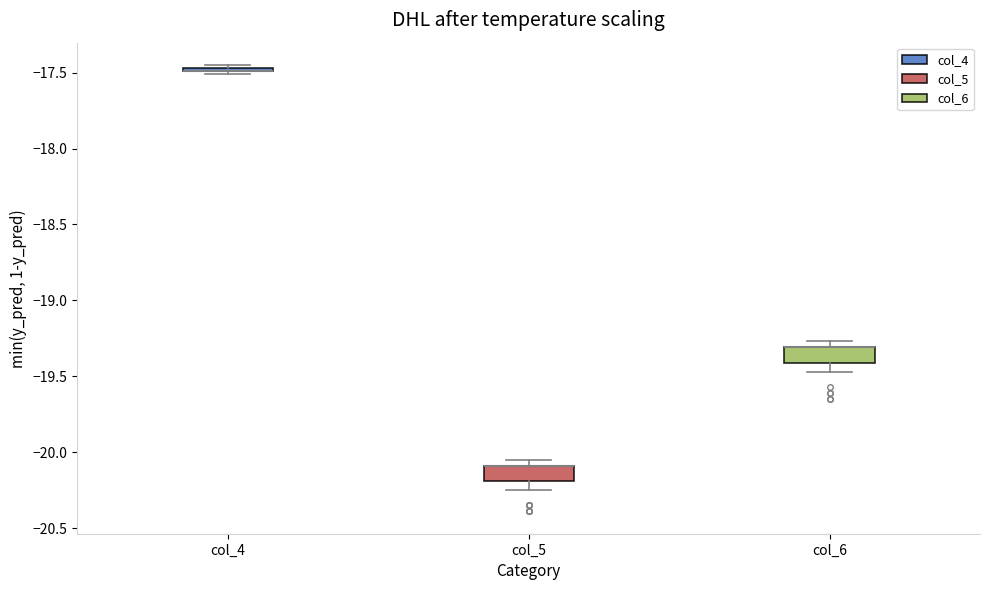

Where is the upper edge of the box for col_5 on the y-axis? The values are not printed on the chart, so give them approximately, as read against the axis.

-20.10